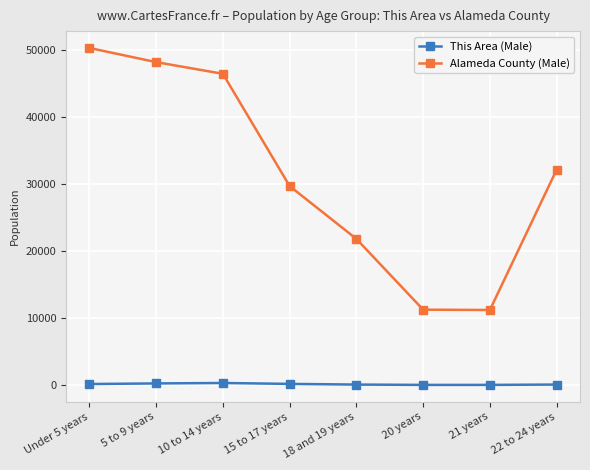

Which series has the largest total across all categories?

Alameda County (Male)